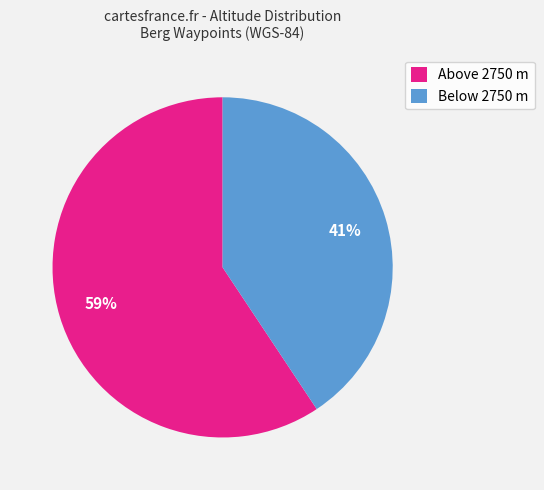

Rank the categories by value from lowest to highest.

Below 2750 m, Above 2750 m